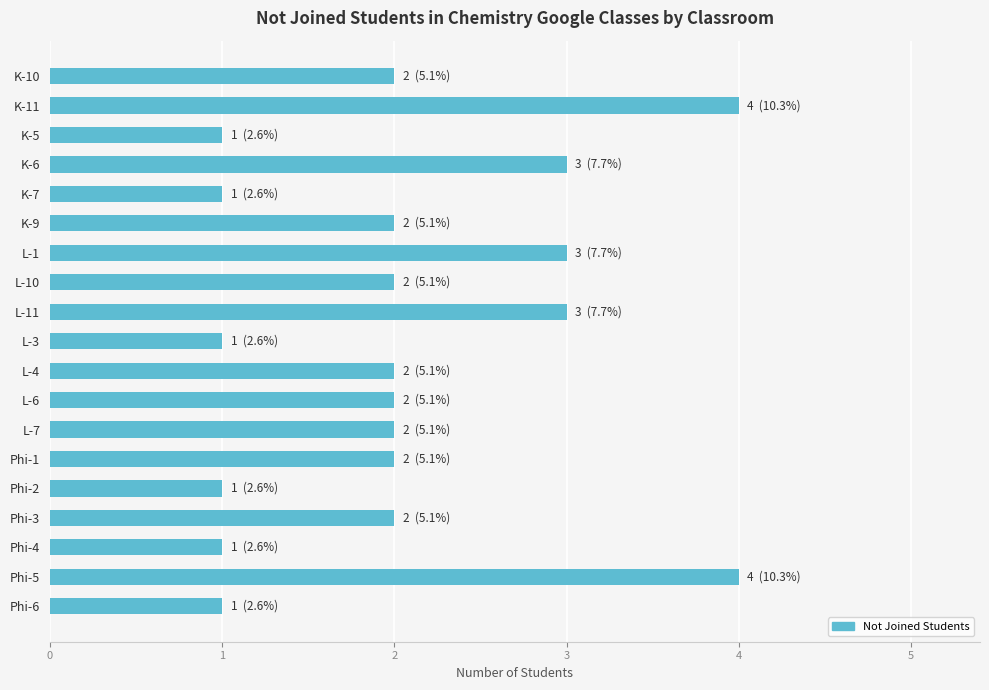

Does the chart contain any negative values?

No